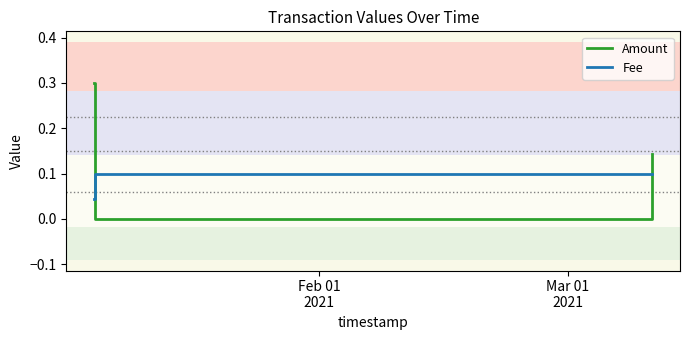

What is the difference between the maximum and minimum values in the Amount series?

0.3